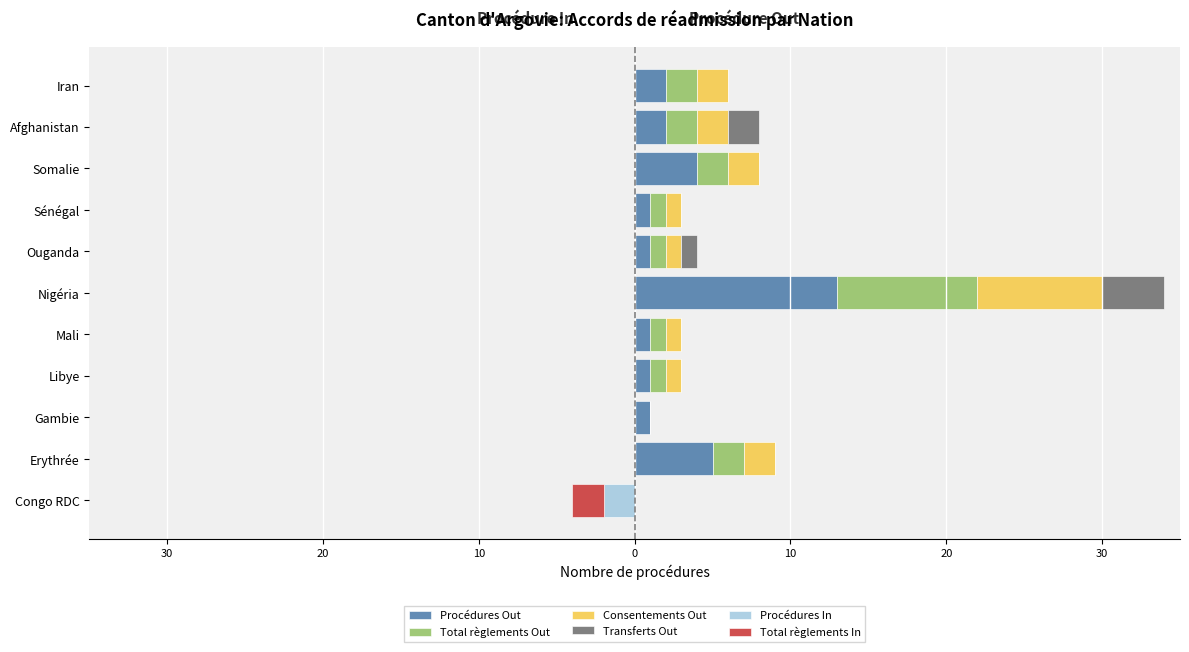

The value of Procédures In at Somalie is 0. True or false?

True